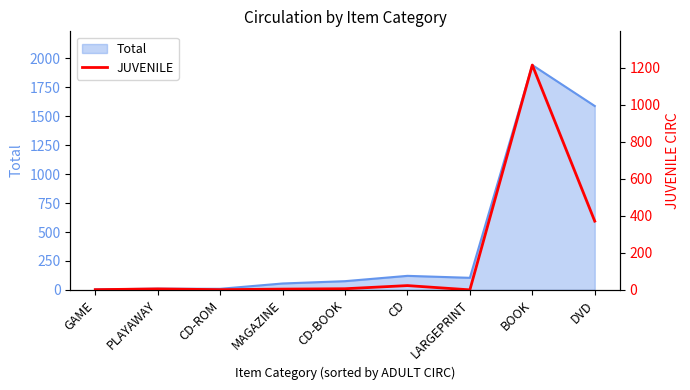

At which category does the data reach its first local valley?

CD-ROM